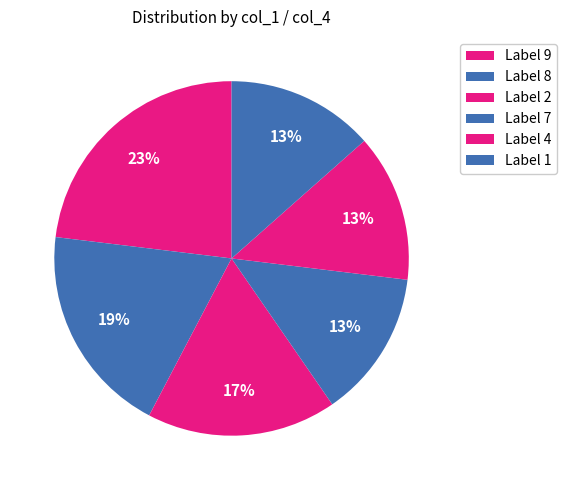

How many slices are in this pie chart?

6